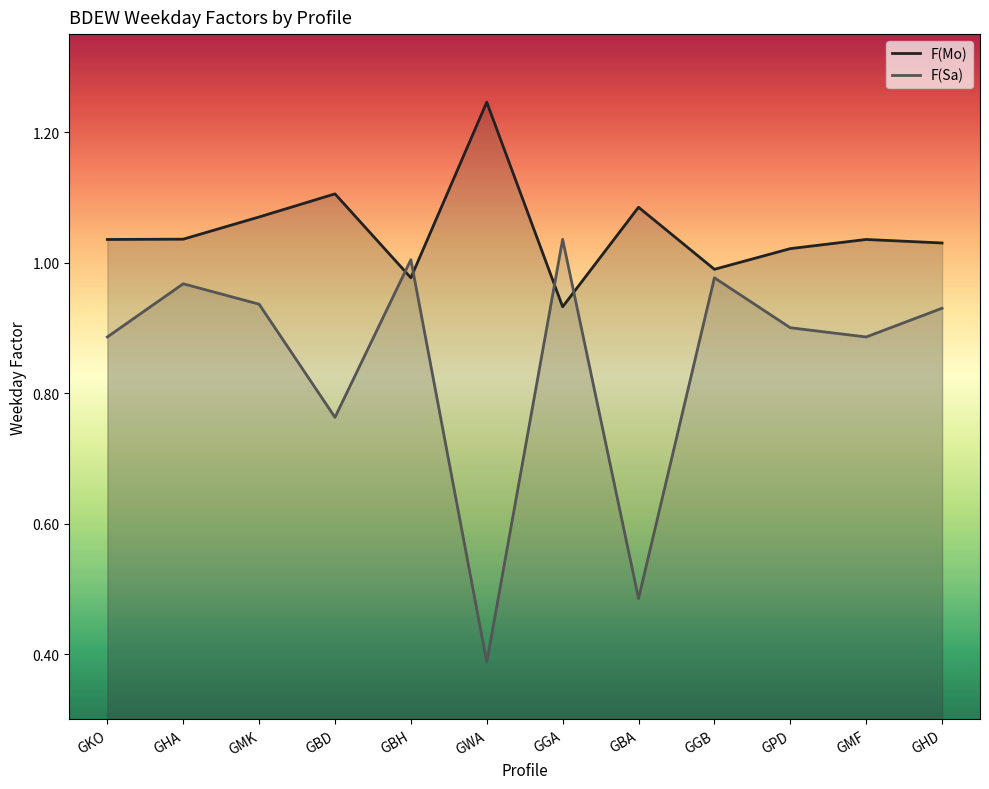

What position from the left is GBD?

4